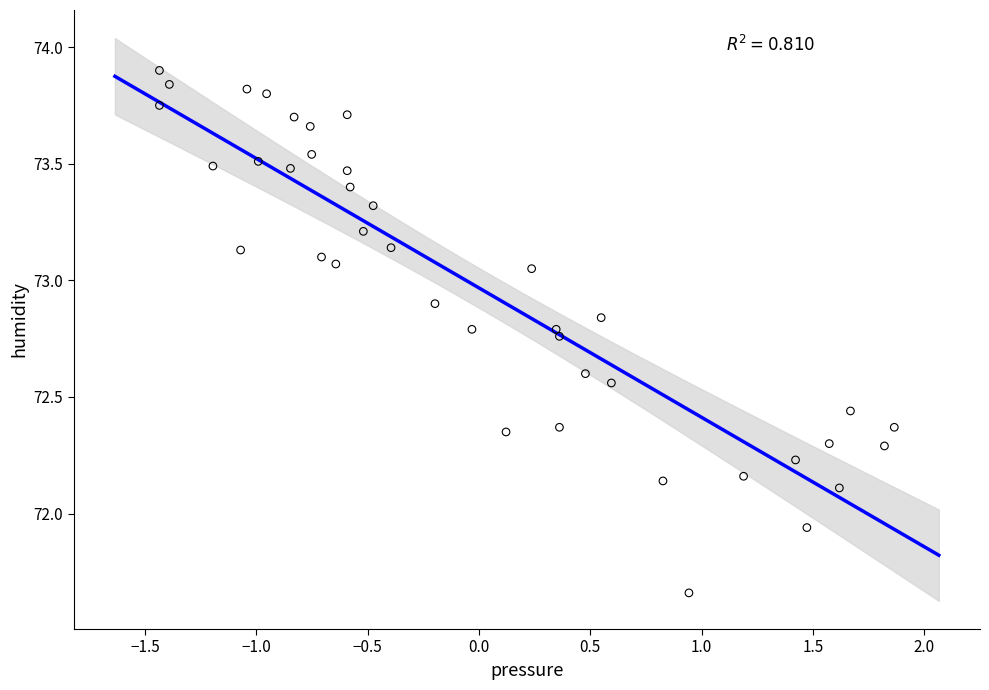

What is the range of Y values (max minus min)?

2.2